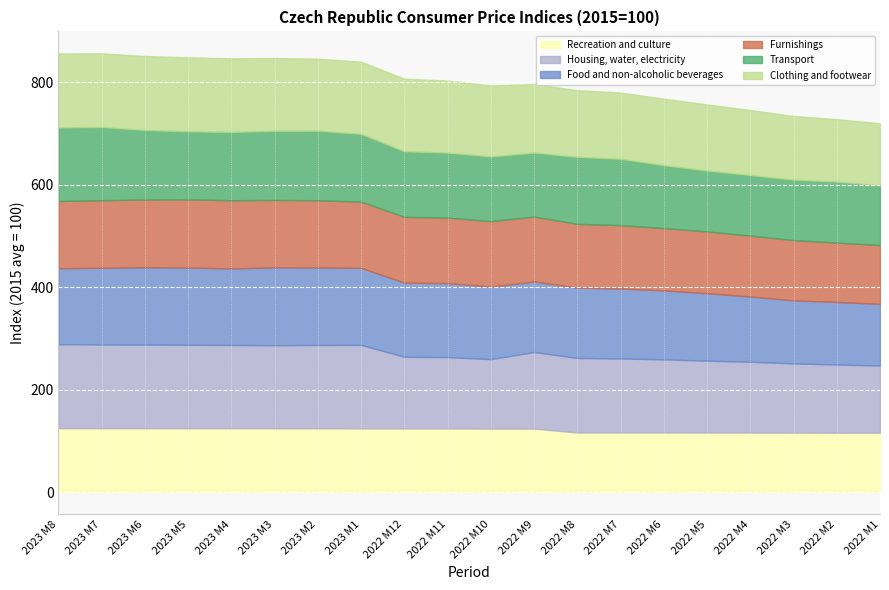

What is the difference between the highest and lowest values at 2023 M1?

38.7